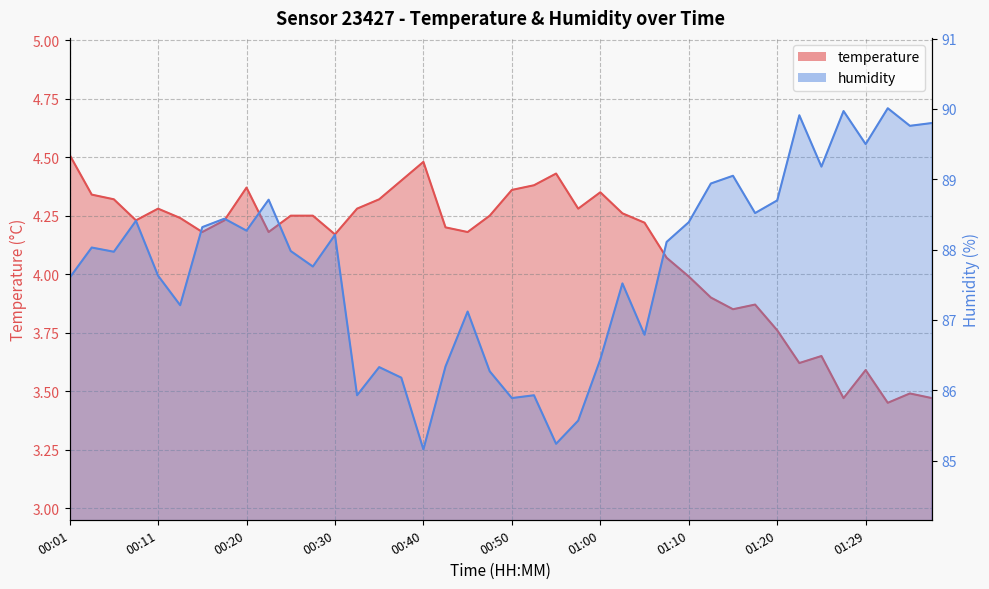

What is the difference between the second highest and second lowest values in the humidity series?

4.7